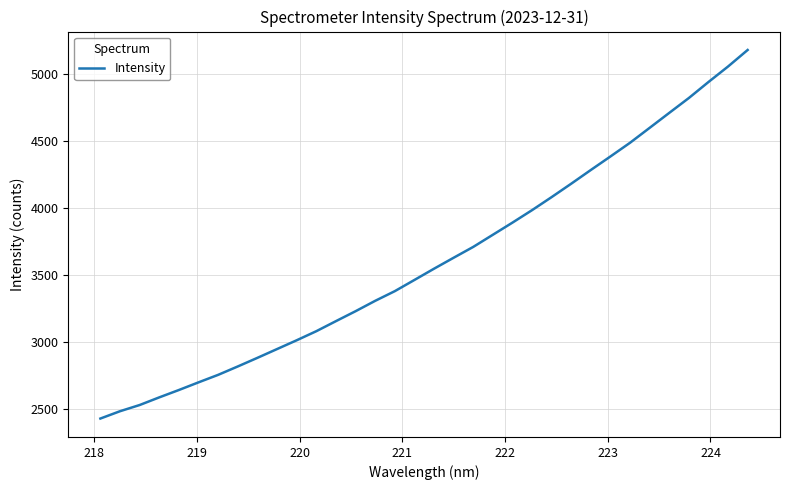

What is the minimum value shown in the chart?

2427.4